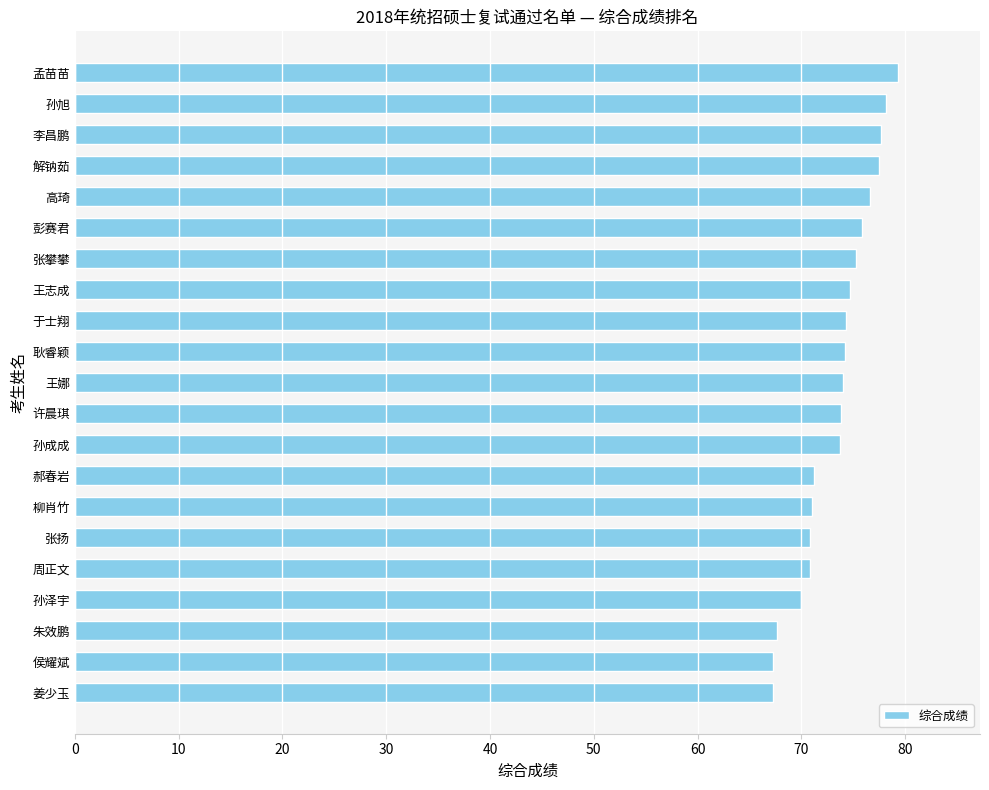

The chart shows a value of 75.9 at 彭赛君. True or false?

True